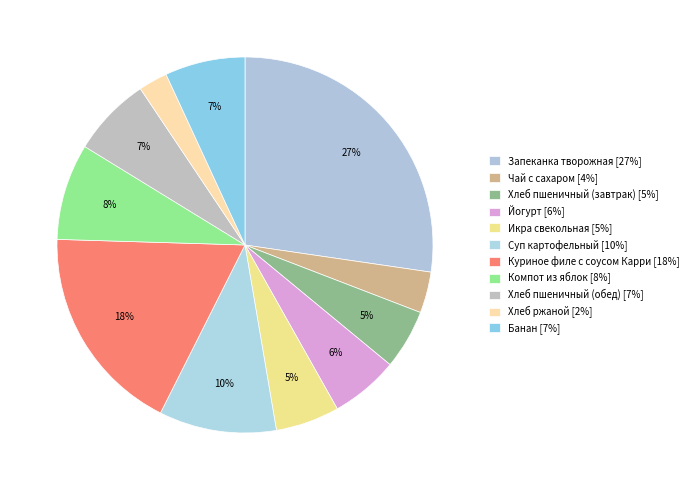

How many slices are in this pie chart?

11